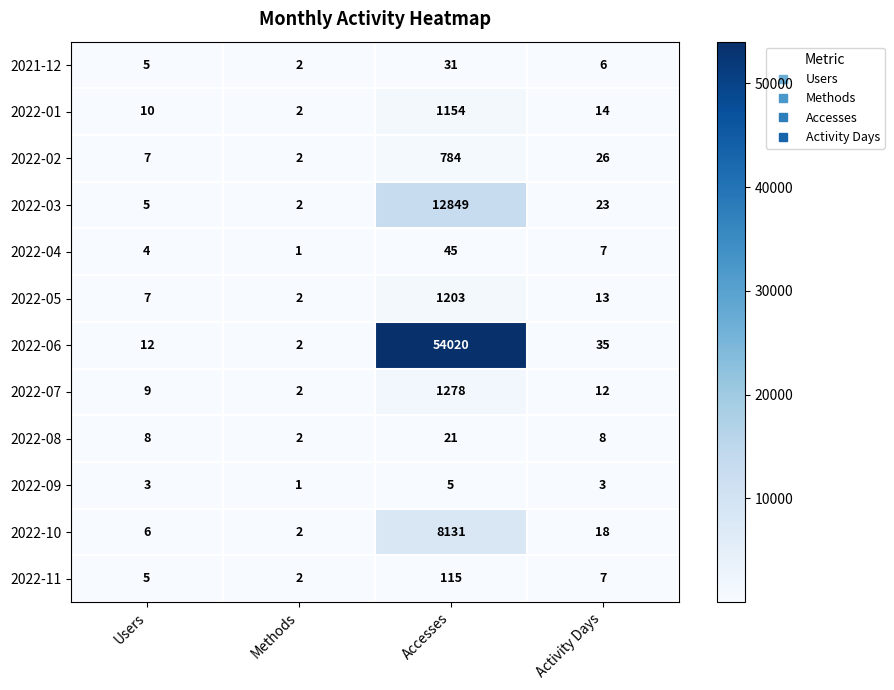

Where is 2021-12 nearest to the value 16?

Activity Days